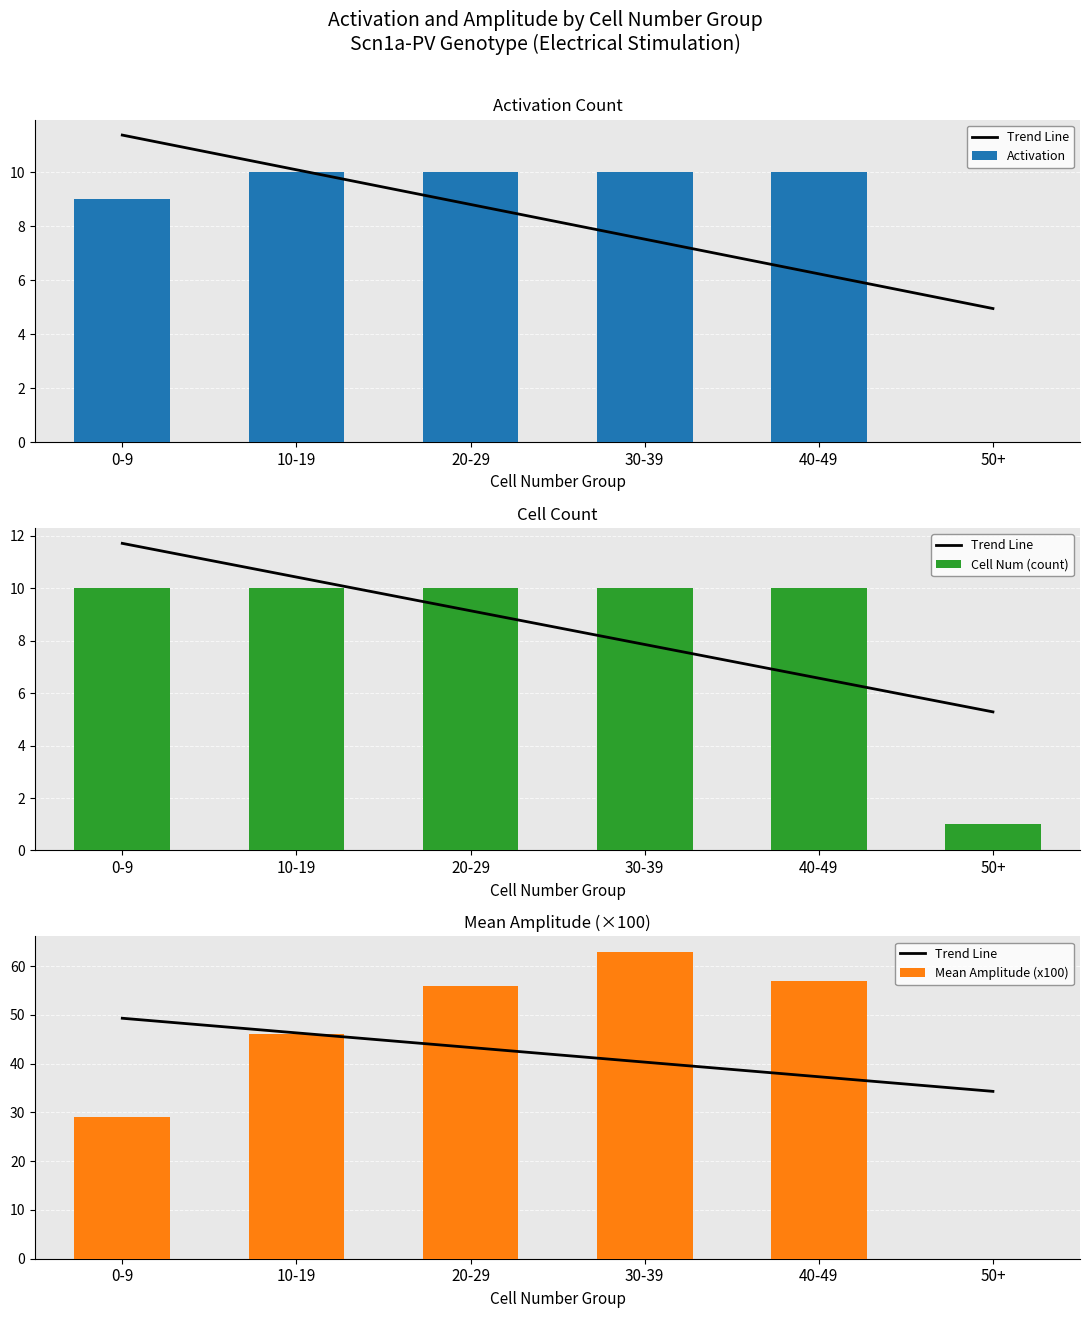

True or false: Cell Num (count) has a value of 10.0 at 10-19.

True